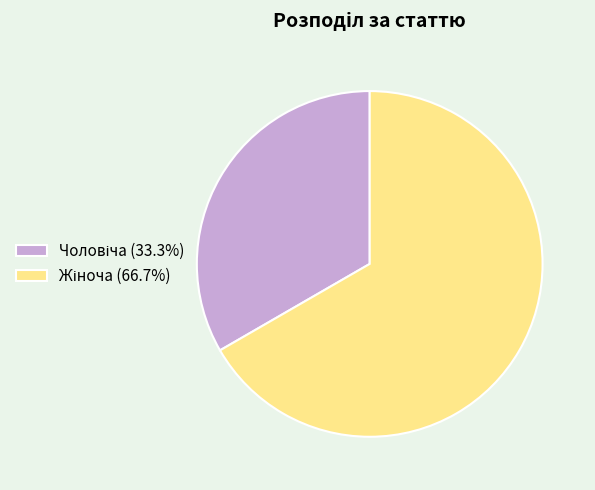

Does any single category account for the majority?

Yes